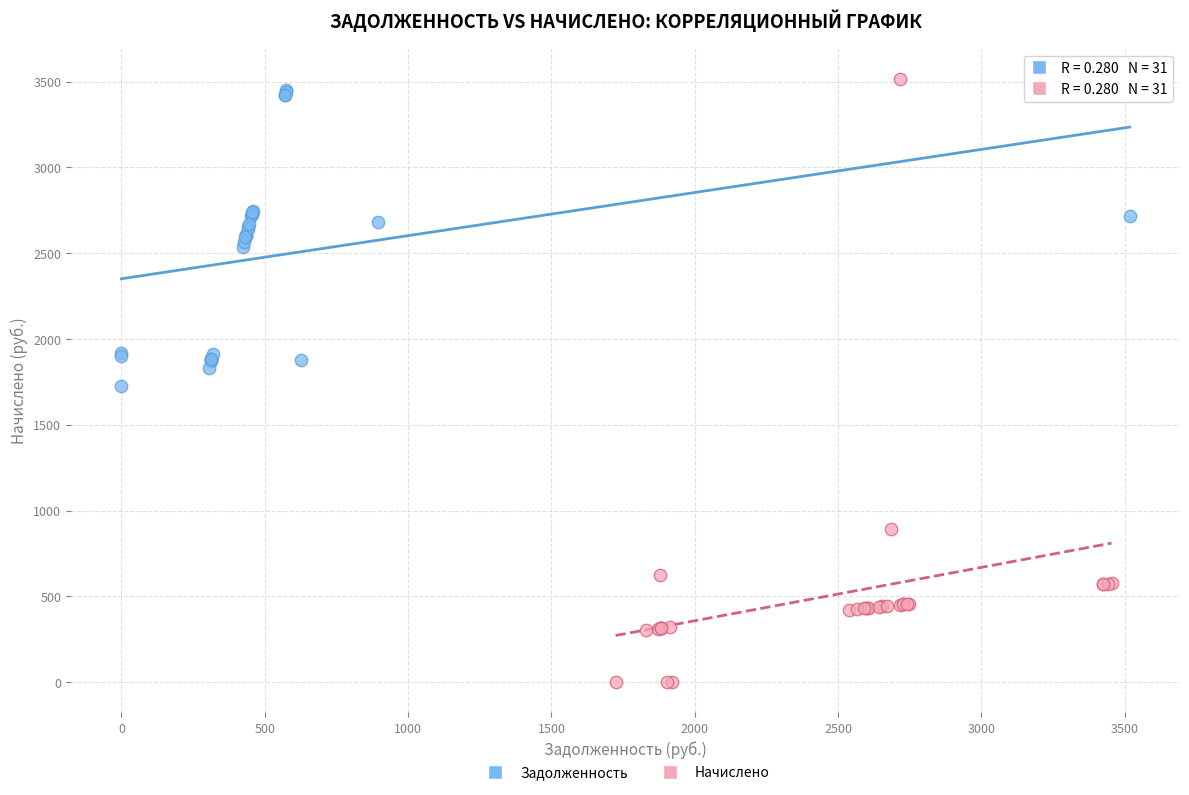

What are all the series names shown in the legend?

Задолженность, Начислено